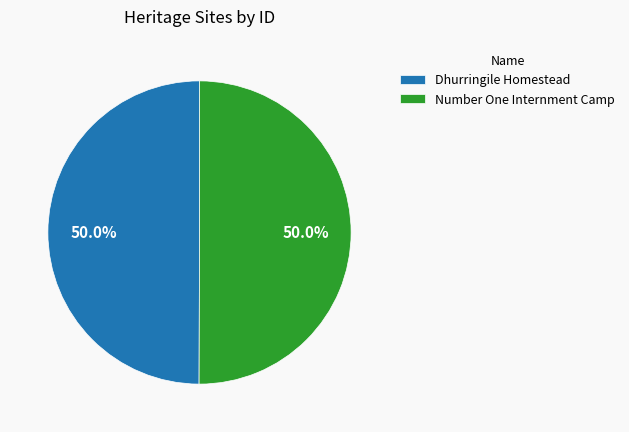

Is the sum of Number One Internment Camp and Dhurringile Homestead greater than half?

Yes